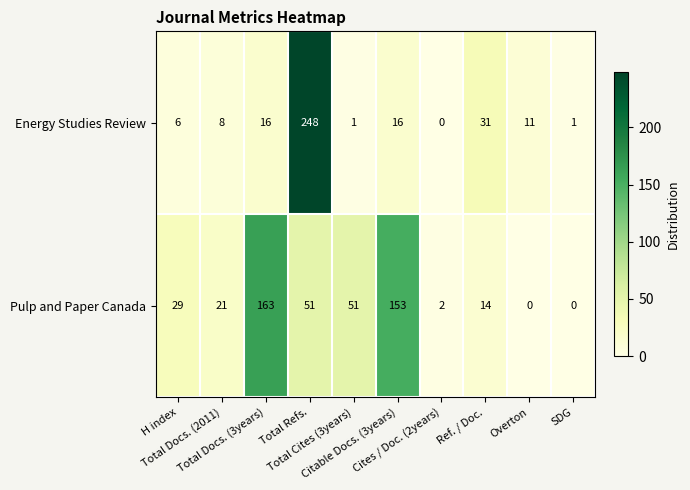

What is the highest value of the Pulp and Paper Canada series?

163